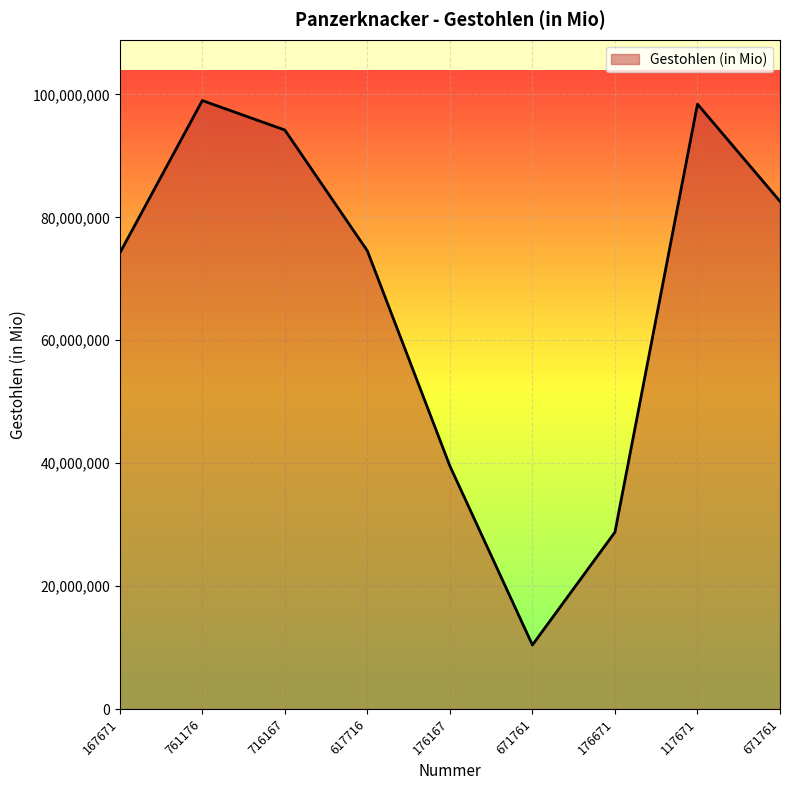

Reading left to right, what are all the values shown in this chart?

167671=74177546	761176=98997939	716167=94206301	617716=74544576	176167=39541619	671761=10420687	176671=28775996	117671=98420691	671761=82600334